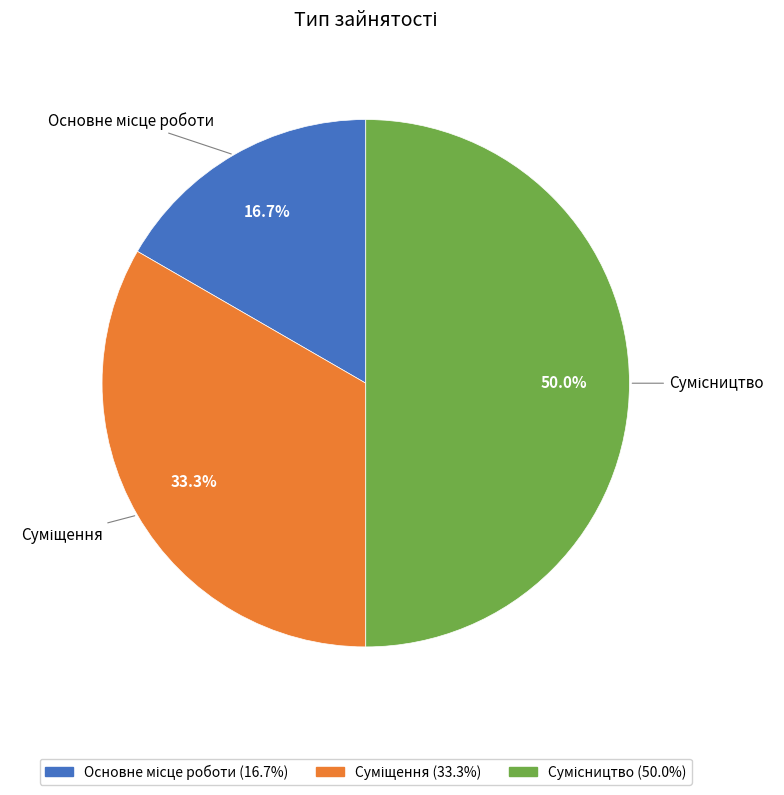

How many segments does this pie chart have?

3